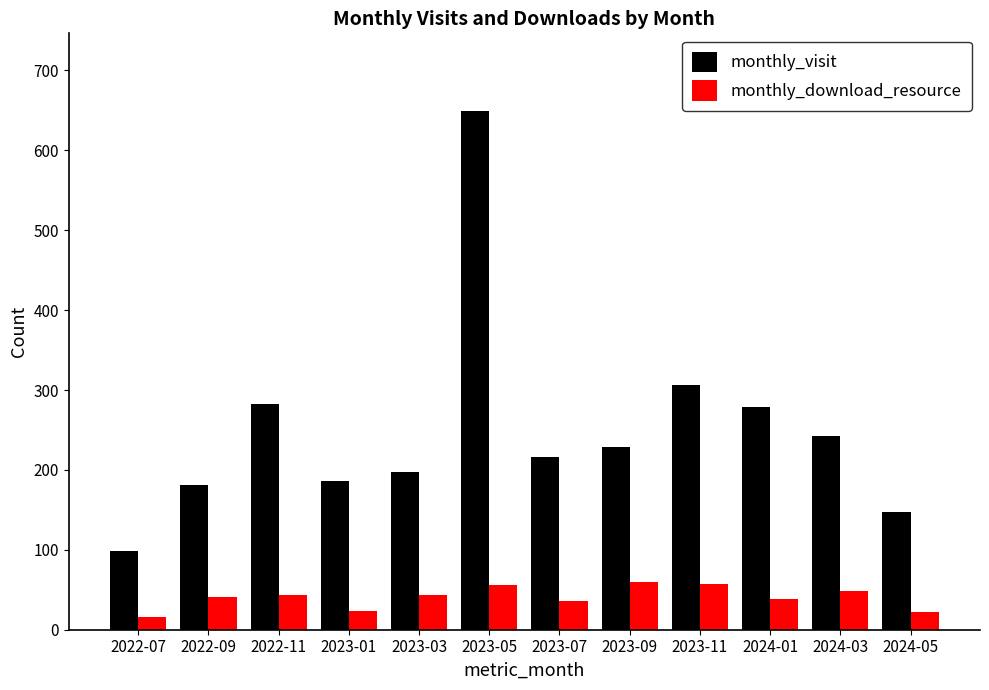

The value of monthly_visit at 2023-01 is 186. True or false?

True